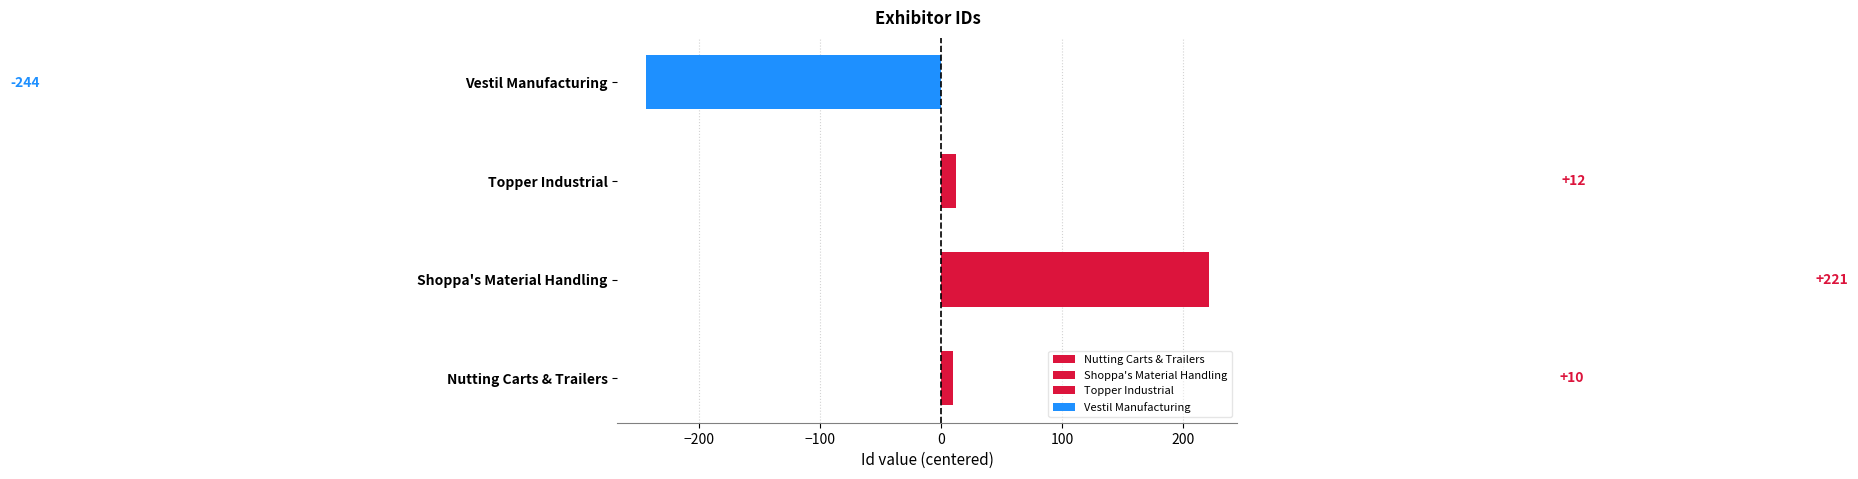

How many bars are there in total?

4